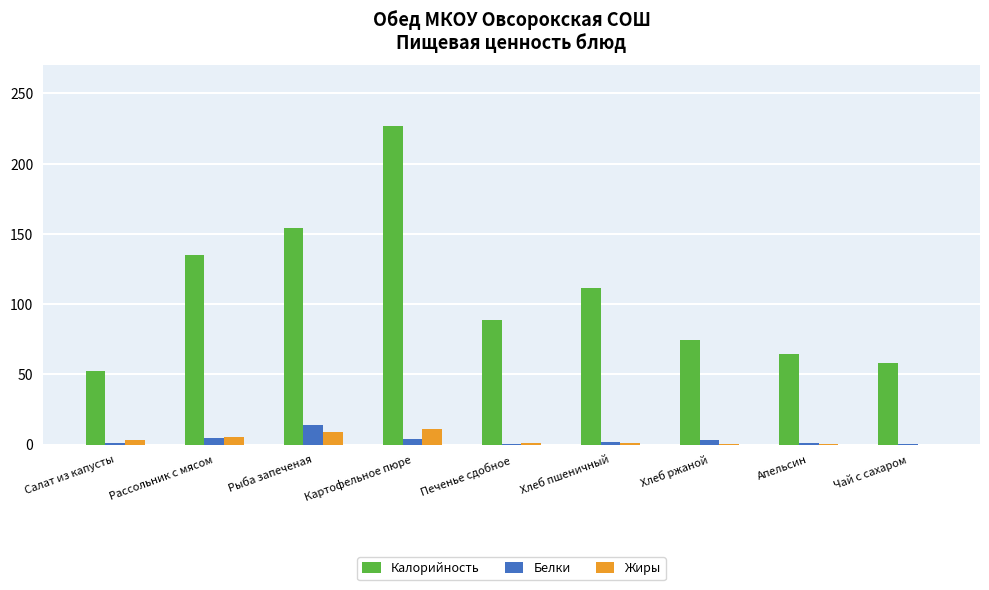

What are all the series names shown in the legend?

Калорийность, Белки, Жиры